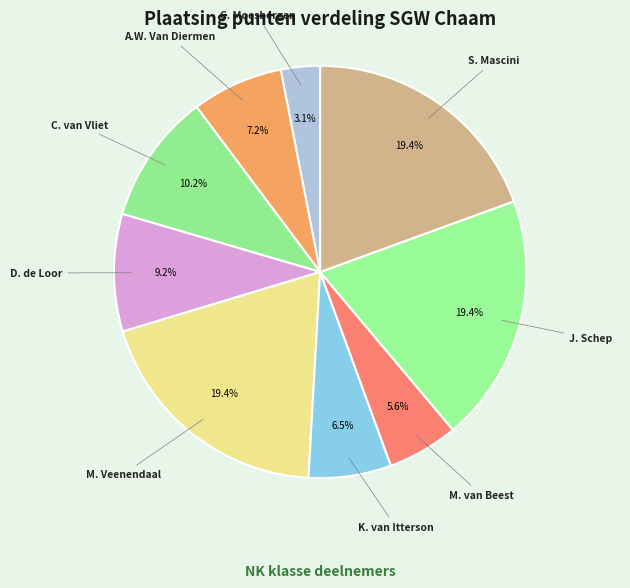

How many slices are in this pie chart?

9